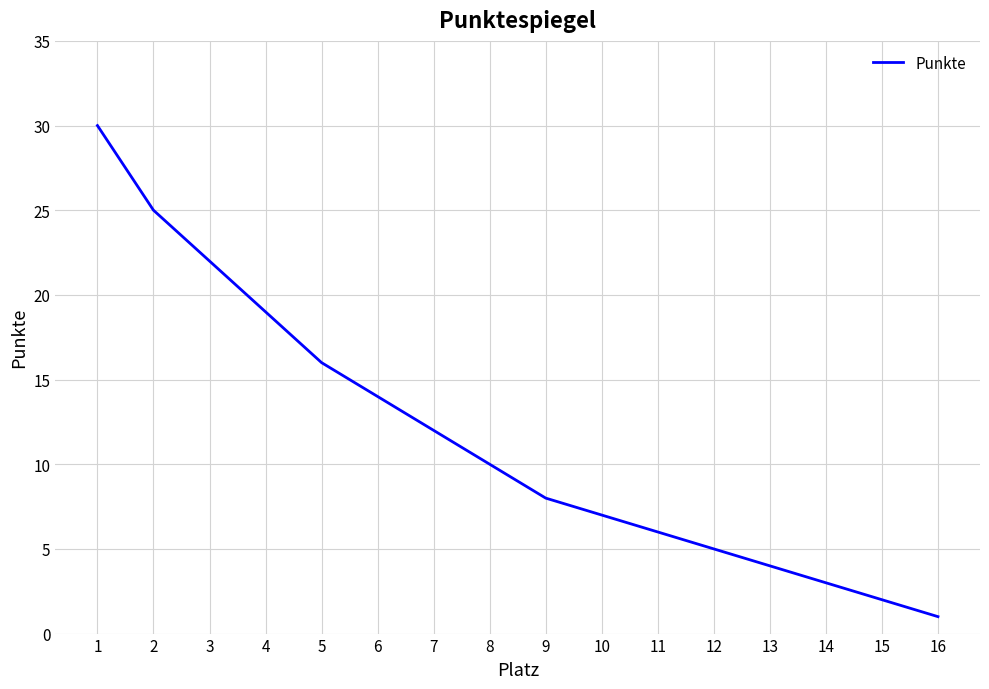

What is the change in value from 2 to 5?

-9